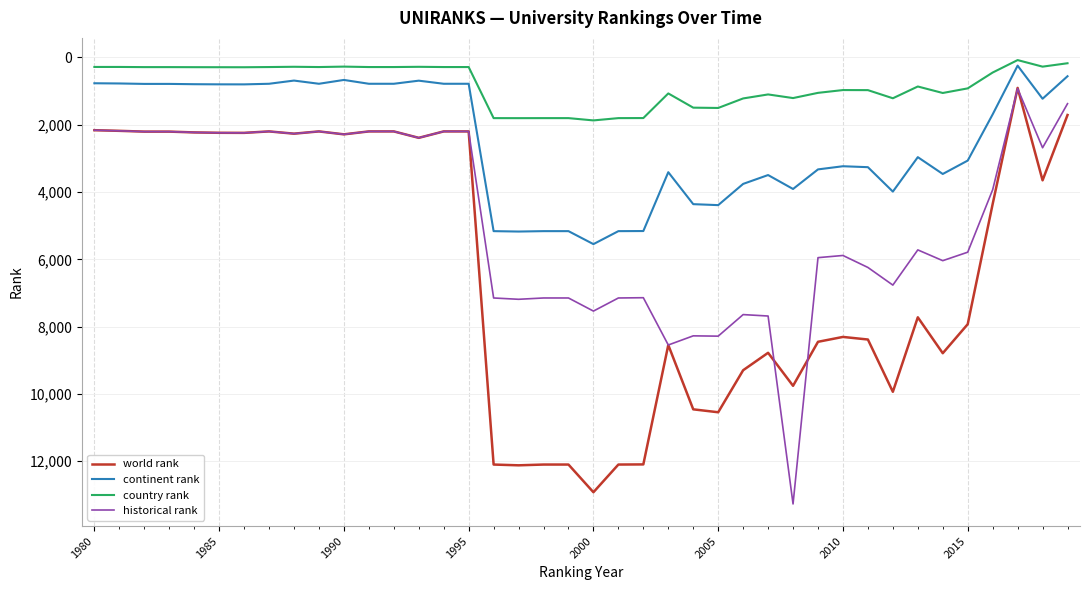

What is the lowest value of the world rank series?

904.0